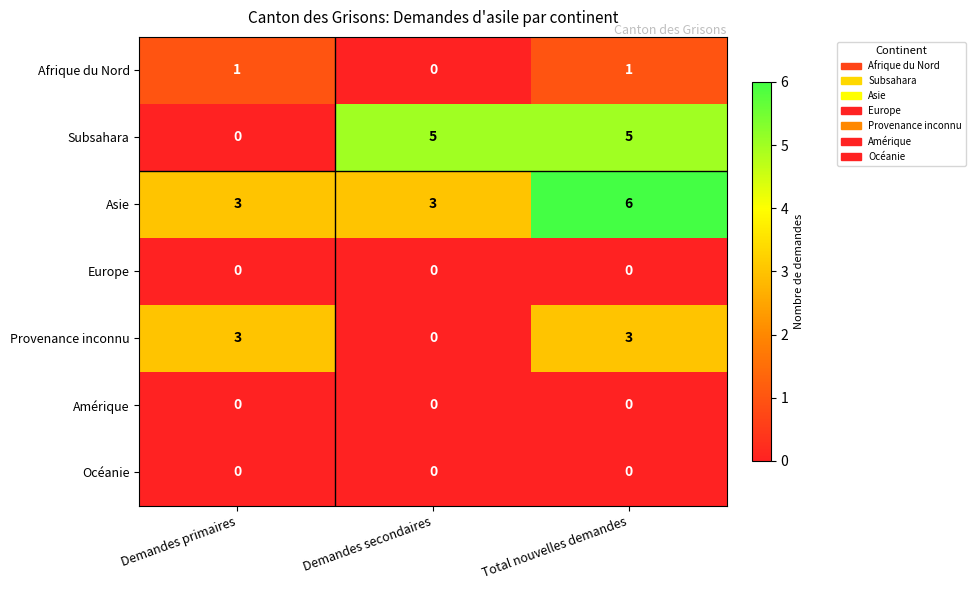

Which label corresponds to the largest value in the chart?

Total nouvelles demandes